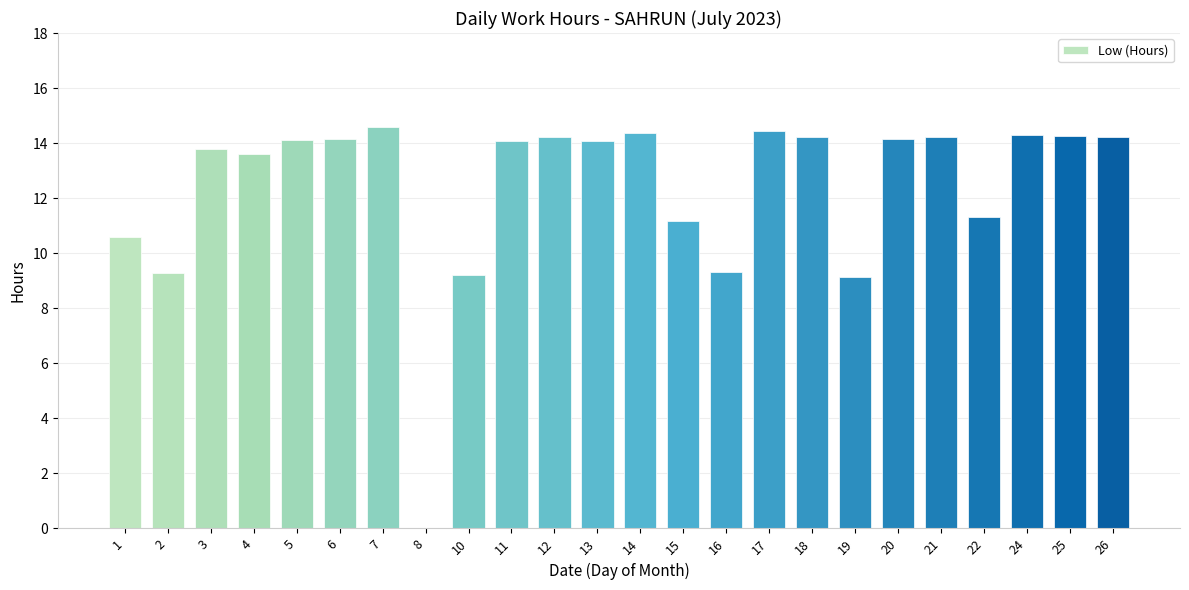

What is the sum of the values at 16 and 8?

9.3